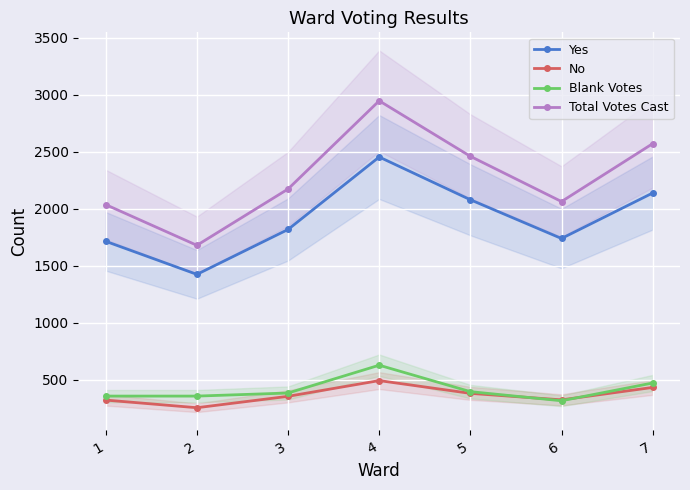

At which category is the sum across all series the highest?

4